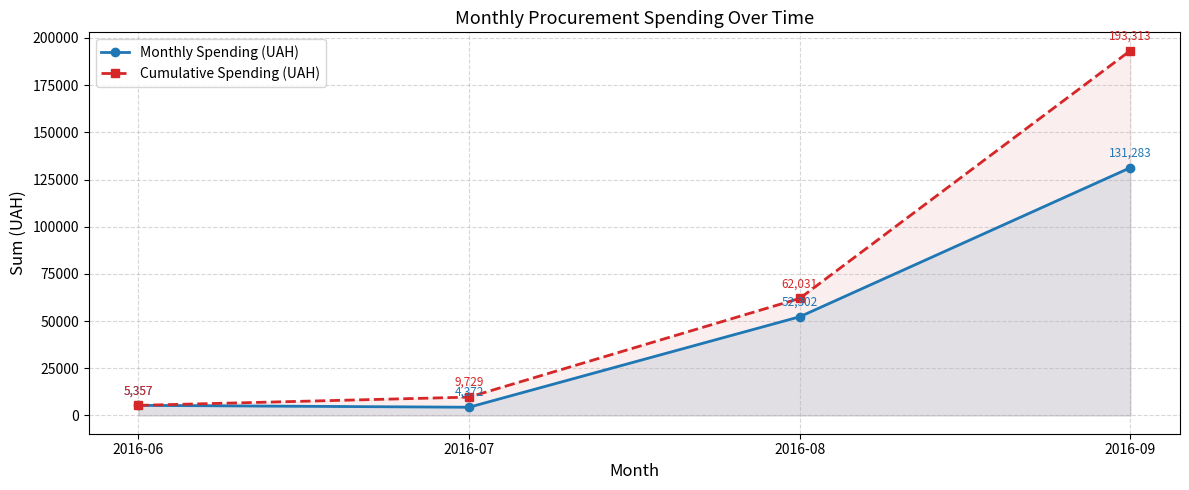

Is this an area chart (filled region under the line)?

No